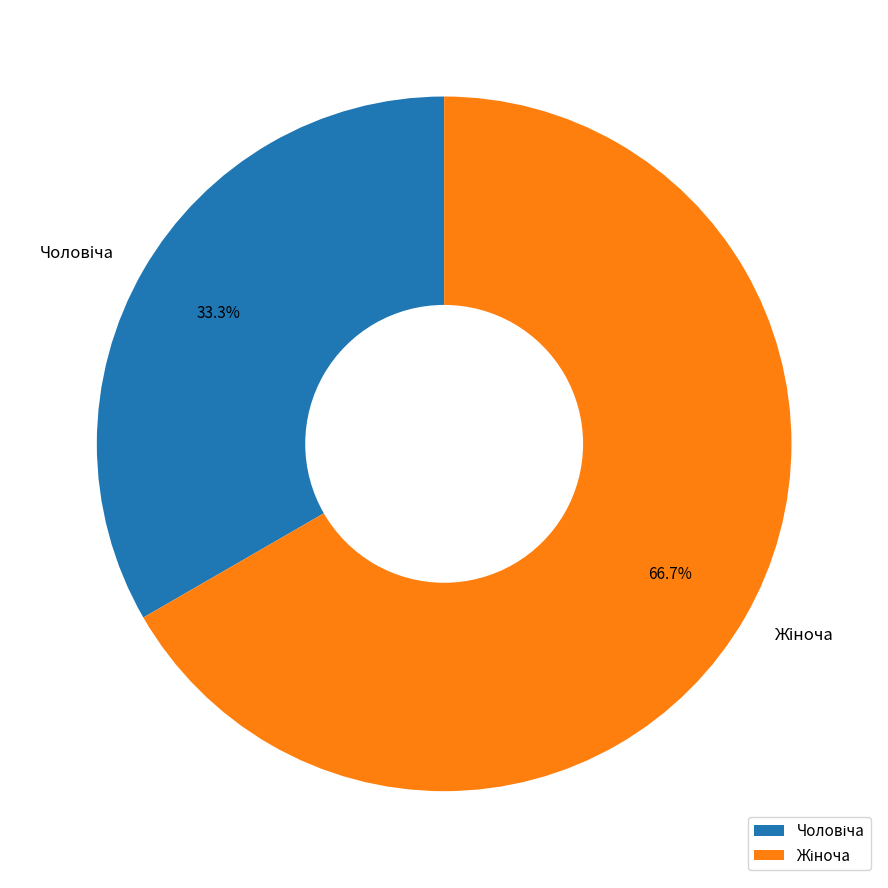

Is there a majority slice in this chart?

Yes